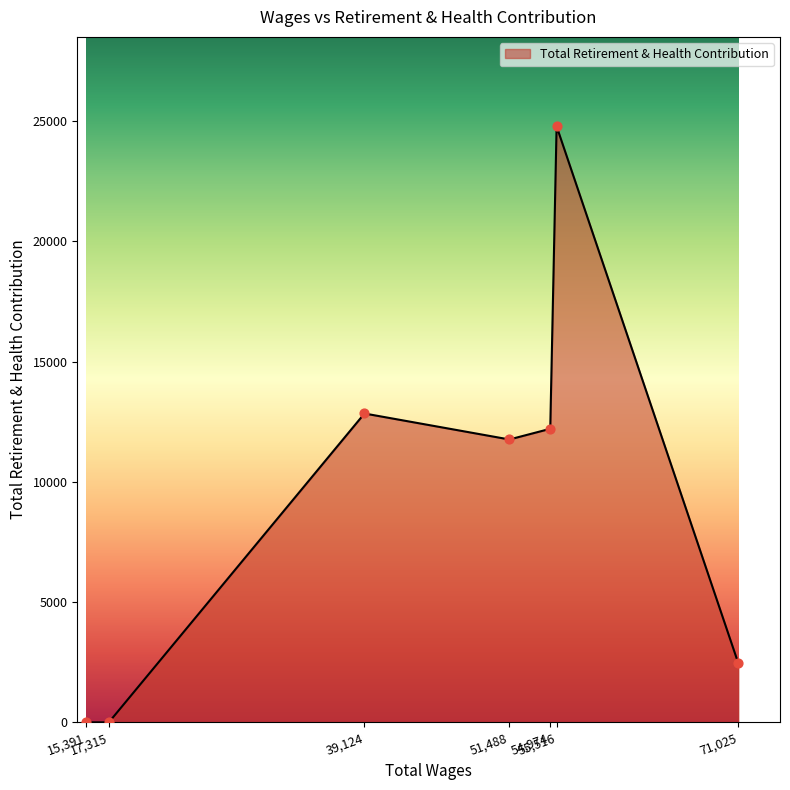

What is the sum of all values?

64032